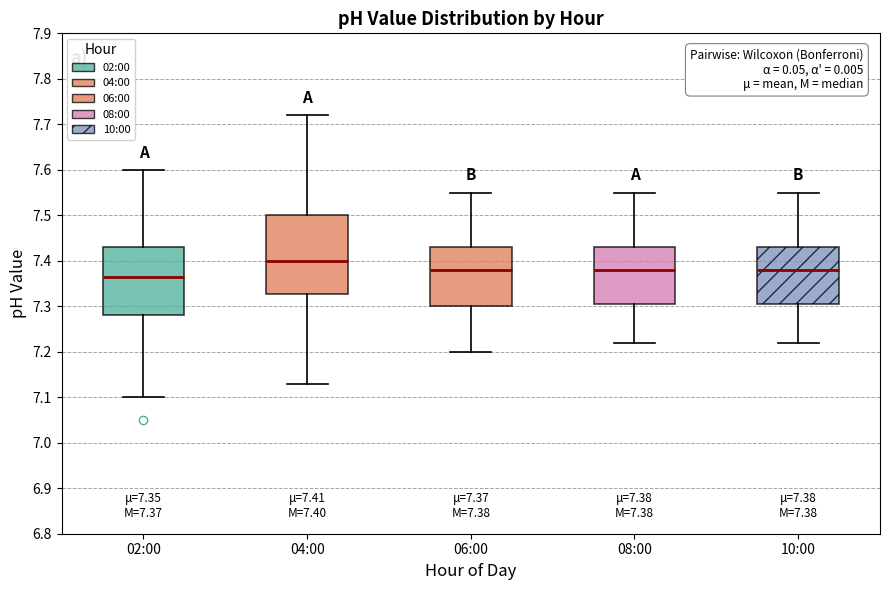

Which box is the tallest, from its lower edge to its upper edge?

04:00